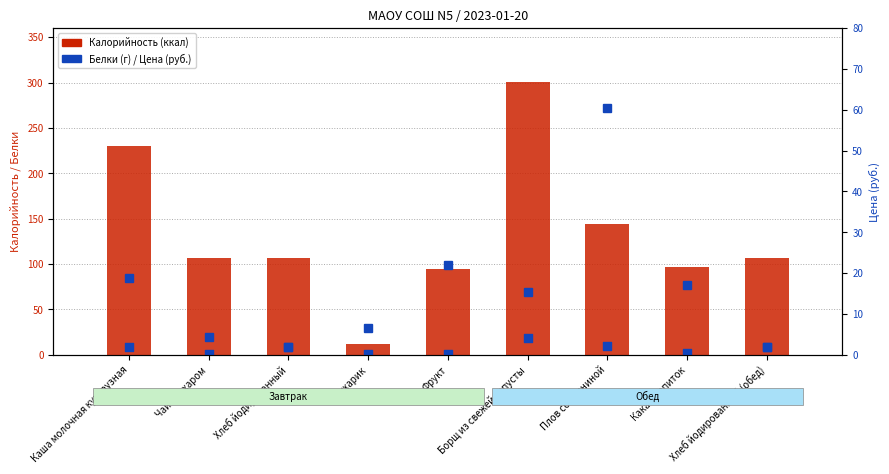

What is the total value across all series at Борщ из свежей капусты?

333.9